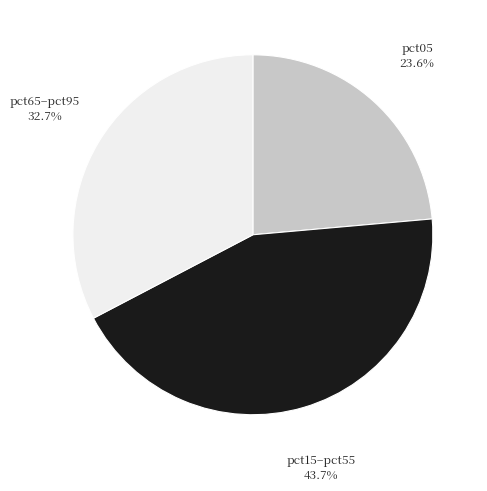

Is there a majority slice in this chart?

No